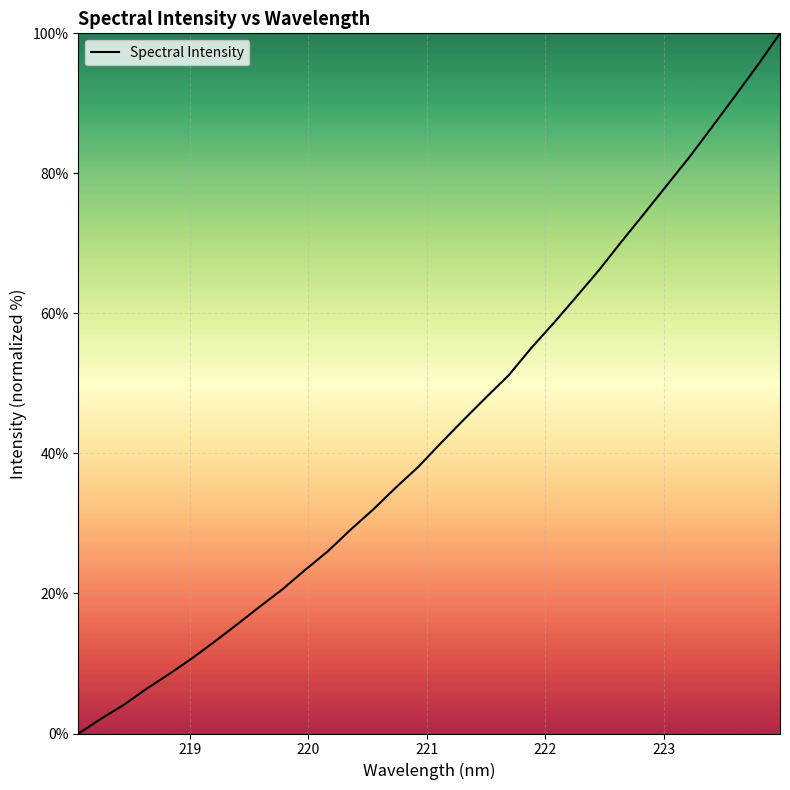

What is the difference between the maximum and minimum values?

100.0